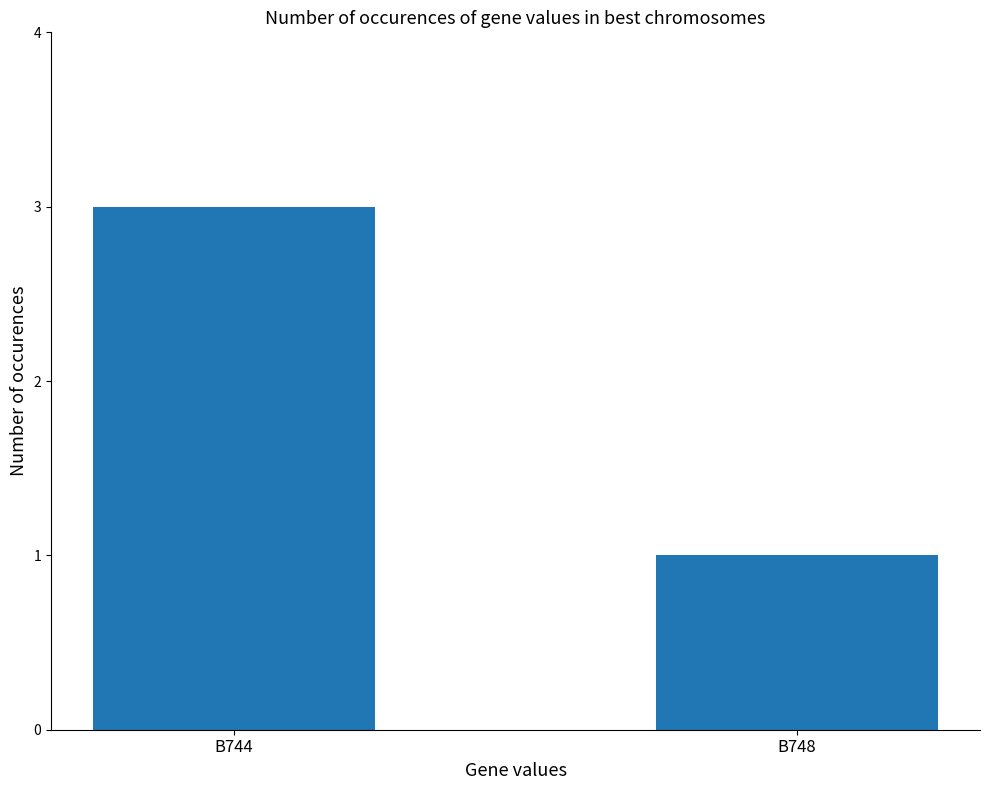

Does the chart contain stacked bars?

No